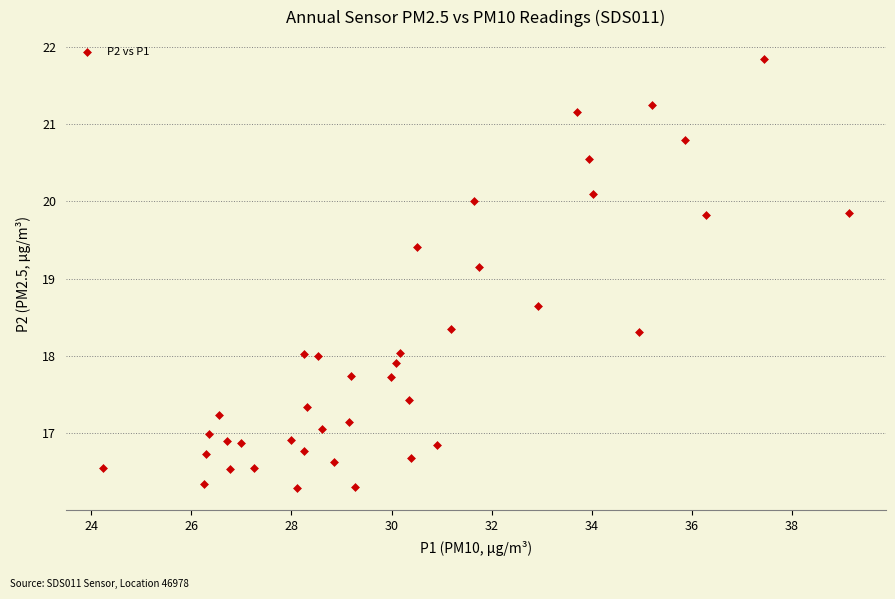

What is the range of Y values (max minus min)?

5.6